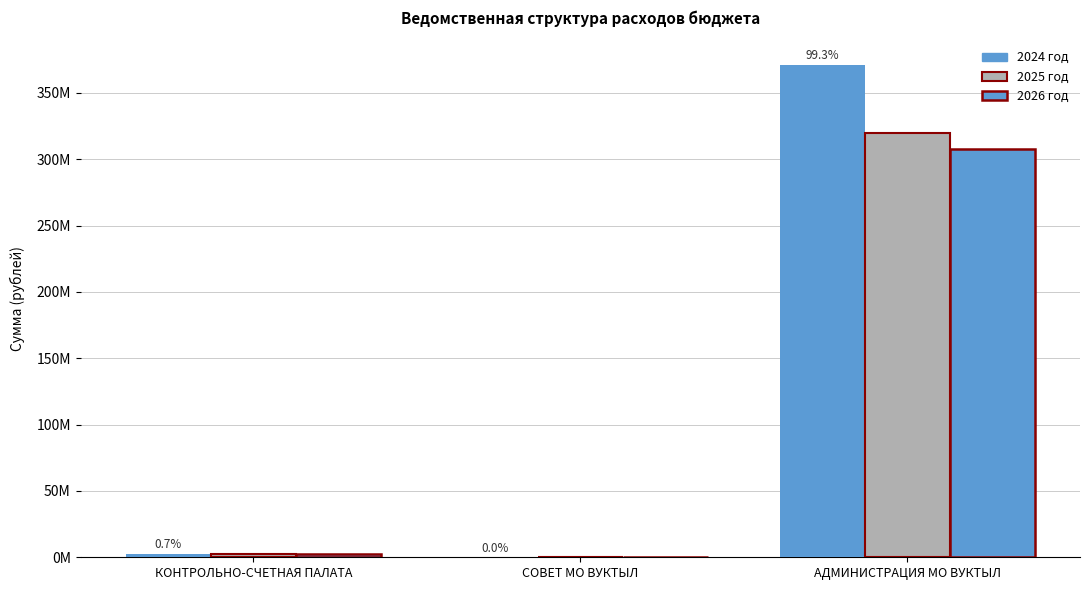

Is the value of 2026 год at АДМИНИСТРАЦИЯ МО ВУКТЫЛ greater than the value of 2025 год at СОВЕТ МО ВУКТЫЛ?

Yes